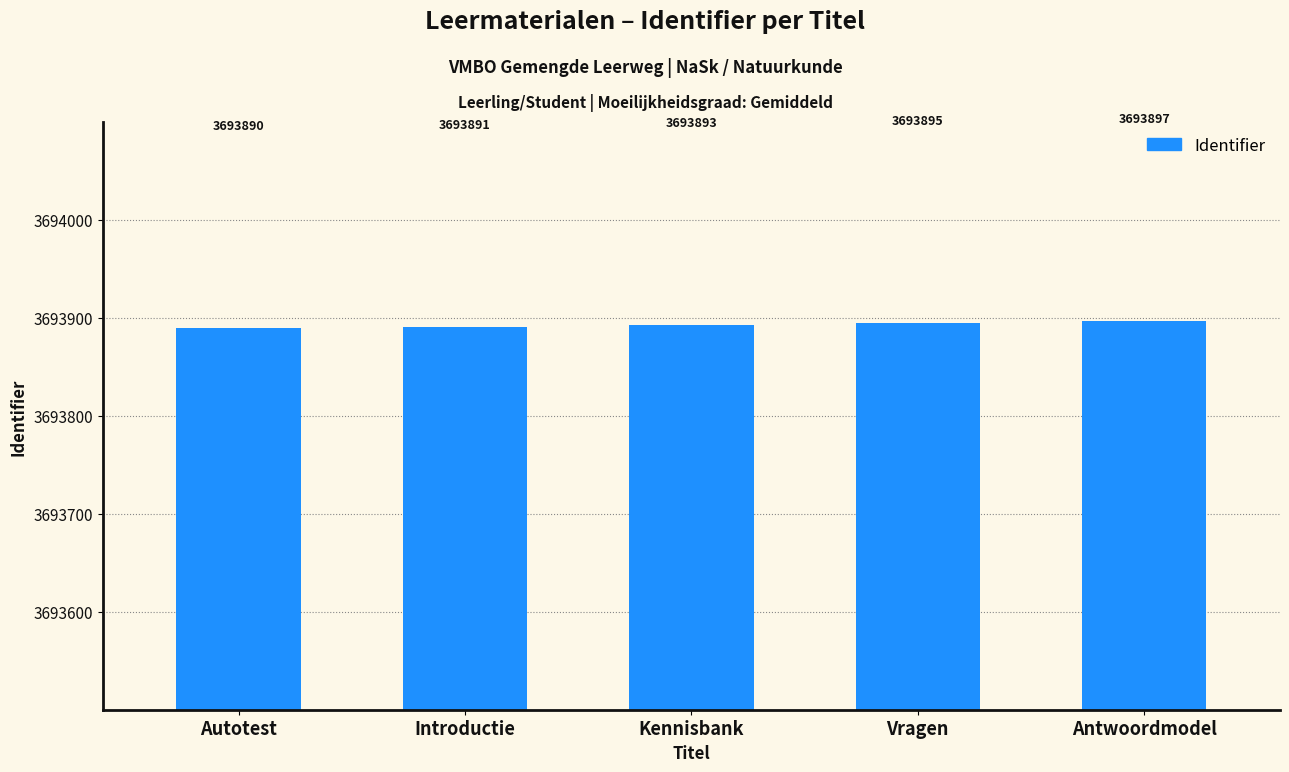

The chart shows a value of 3693897 at Antwoordmodel. True or false?

True